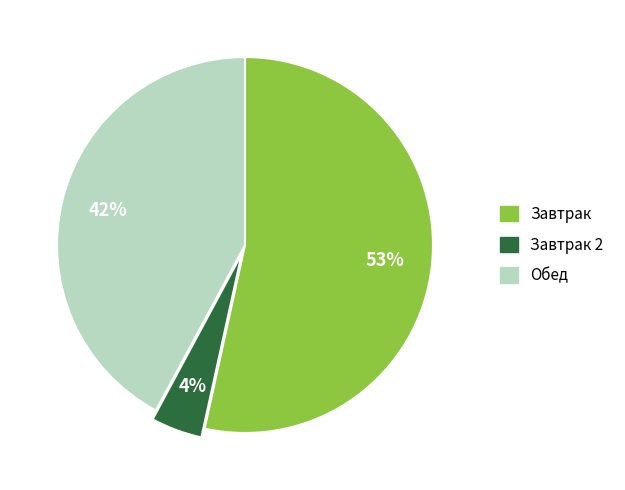

Does any single category account for the majority?

Yes